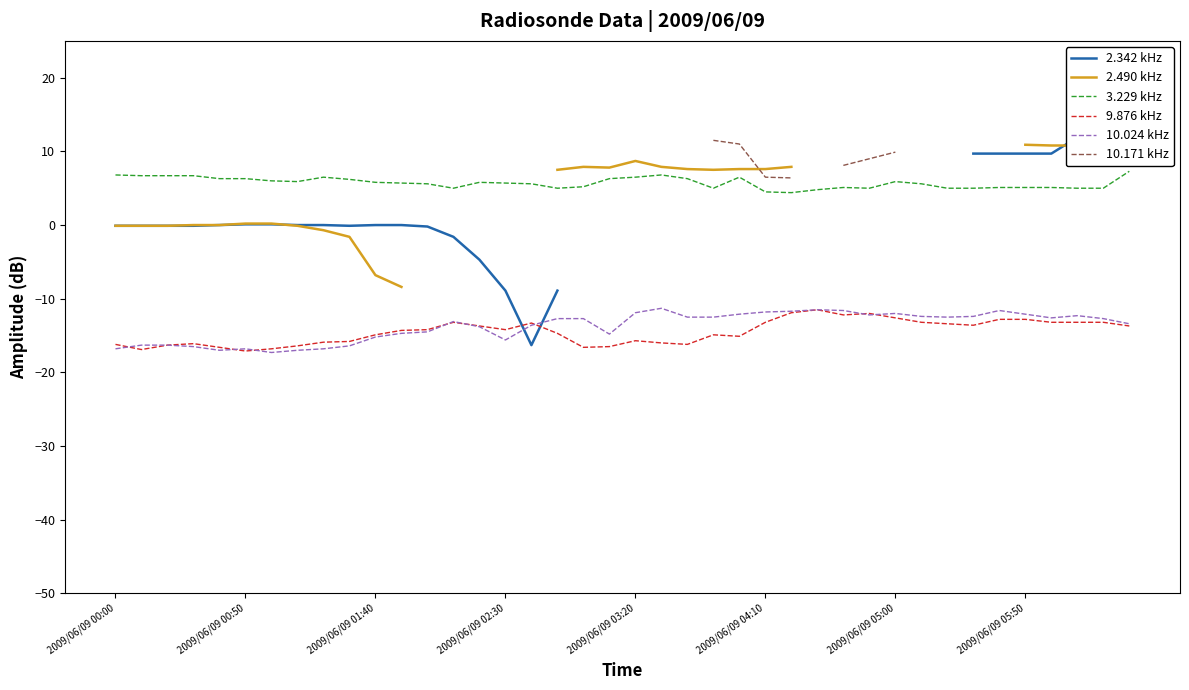

Which series has the largest total across all categories?

3.229 kHz